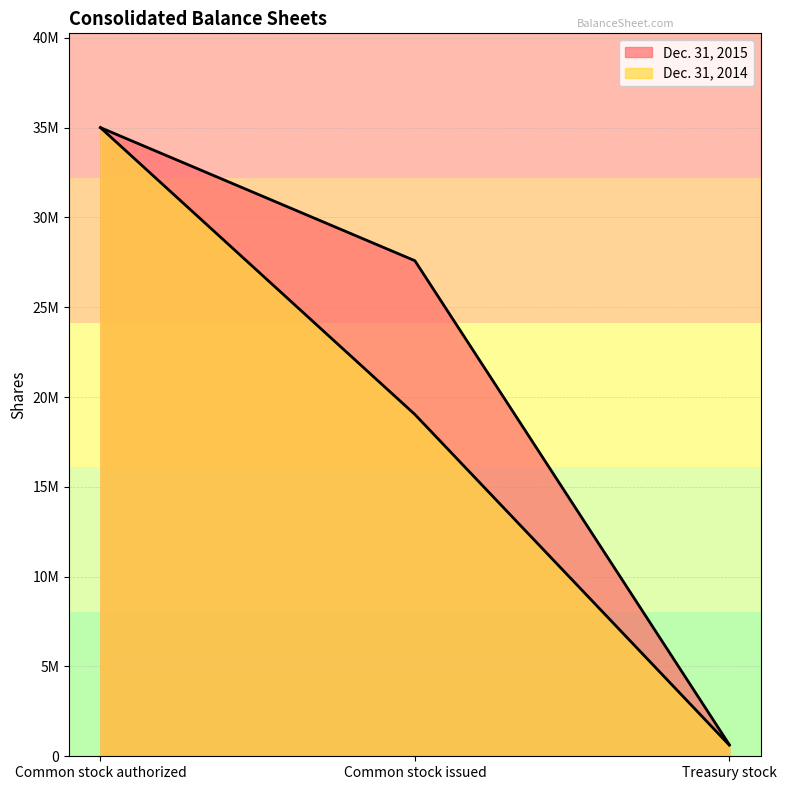

Count the number of categories in the chart.

3